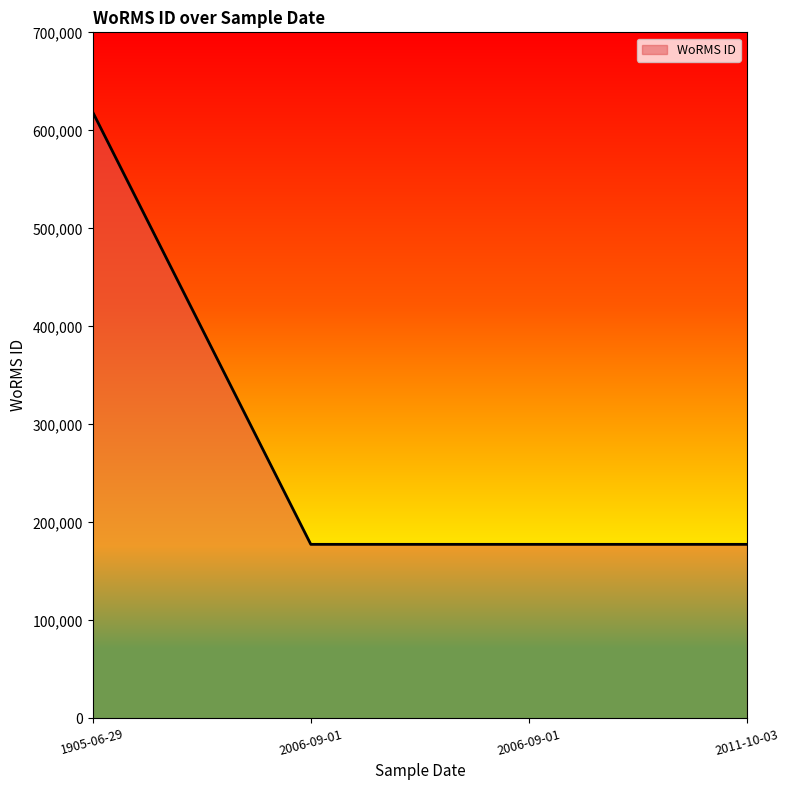

Which label corresponds to the largest value in the chart?

1905-06-29